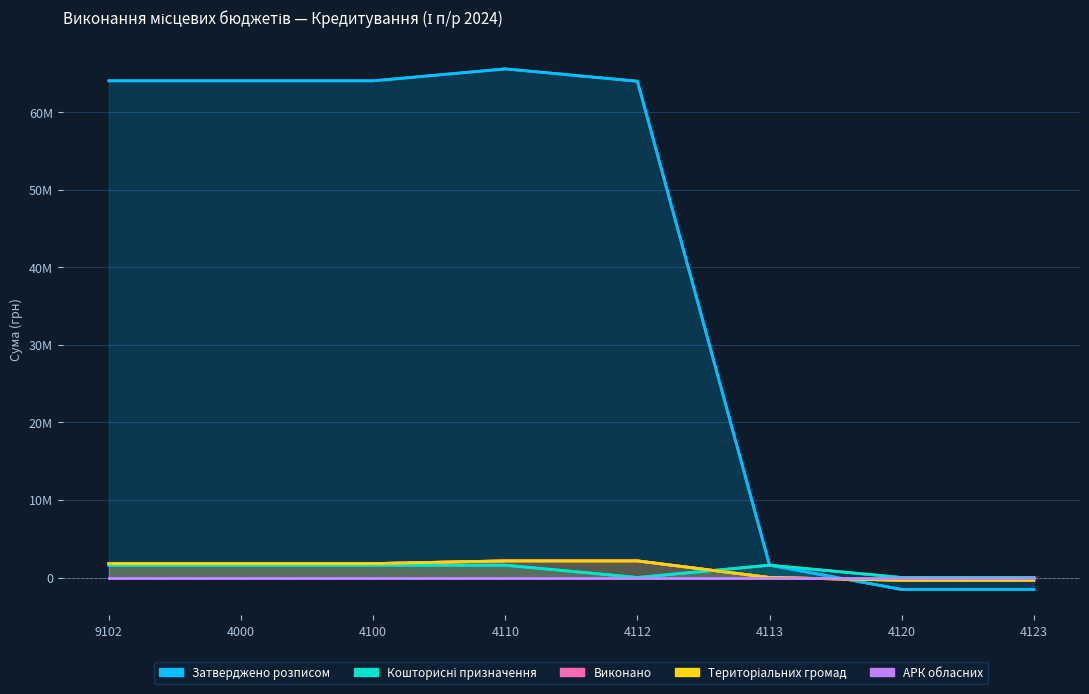

What is the spread (max minus min) of values at 4113?

1590000.0